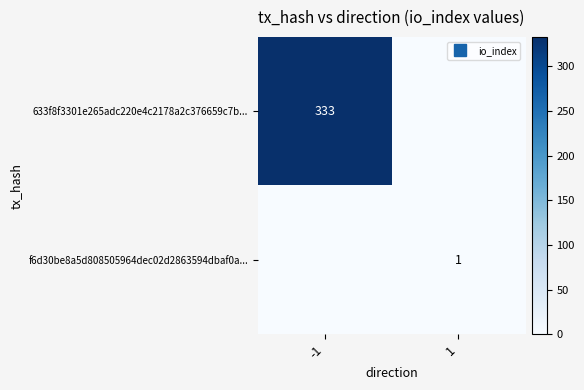

What is the sum of the 633f8f3301e265adc220e4c2178a2c376659c7b... values at -1 and 1?

333